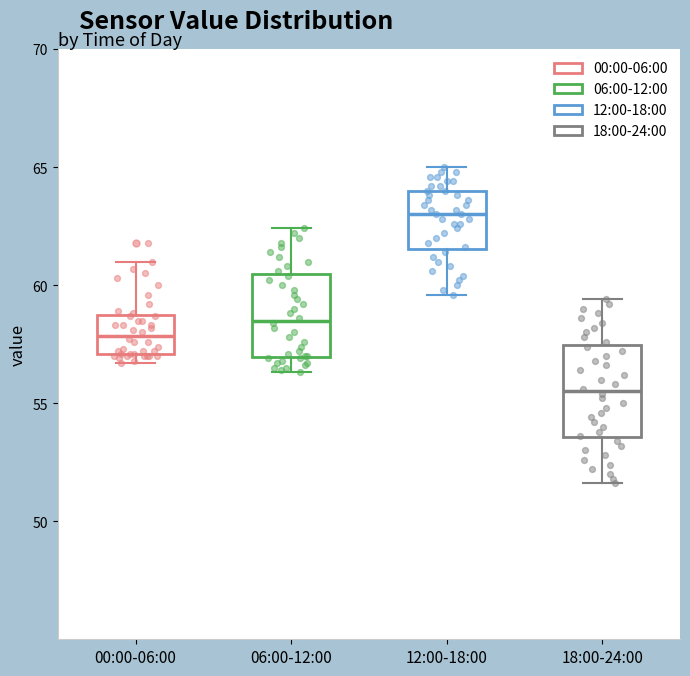

Reading left to right, transcribe this box plot: for each box, give where its median line is, the range the box spans, and where its two whiskers end, as read against the y-axis. The values are not printed on the chart, so give them approximately, as read against the axis.

00:00-06:00: median 58.0, box 57.0 to 58.5, whiskers 56.5 to 61.0
06:00-12:00: median 58.5, box 57.0 to 60.5, whiskers 56.5 to 62.5
12:00-18:00: median 63.0, box 61.5 to 64.0, whiskers 59.5 to 65.0
18:00-24:00: median 55.5, box 53.5 to 57.5, whiskers 51.5 to 59.5